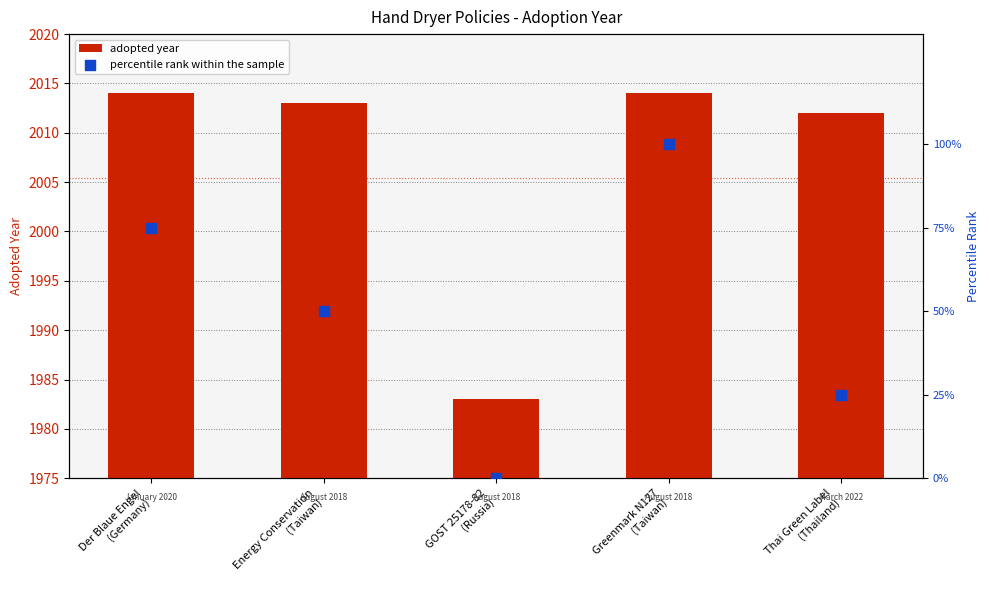

What are all the series names shown in the legend?

adopted year, percentile rank within the sample